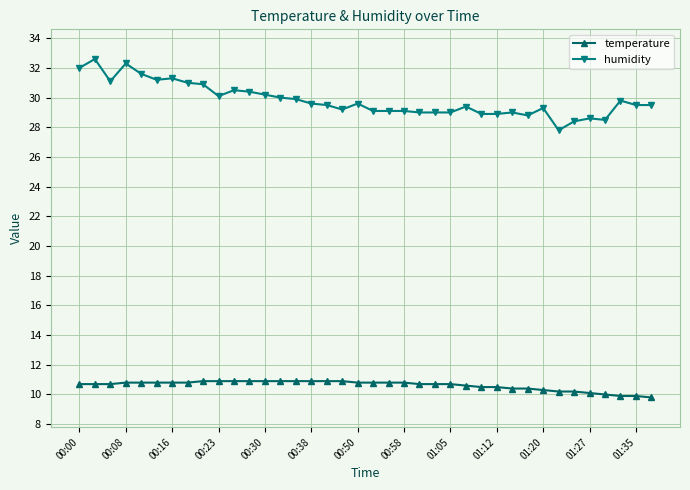

What is the greatest value displayed?

32.6